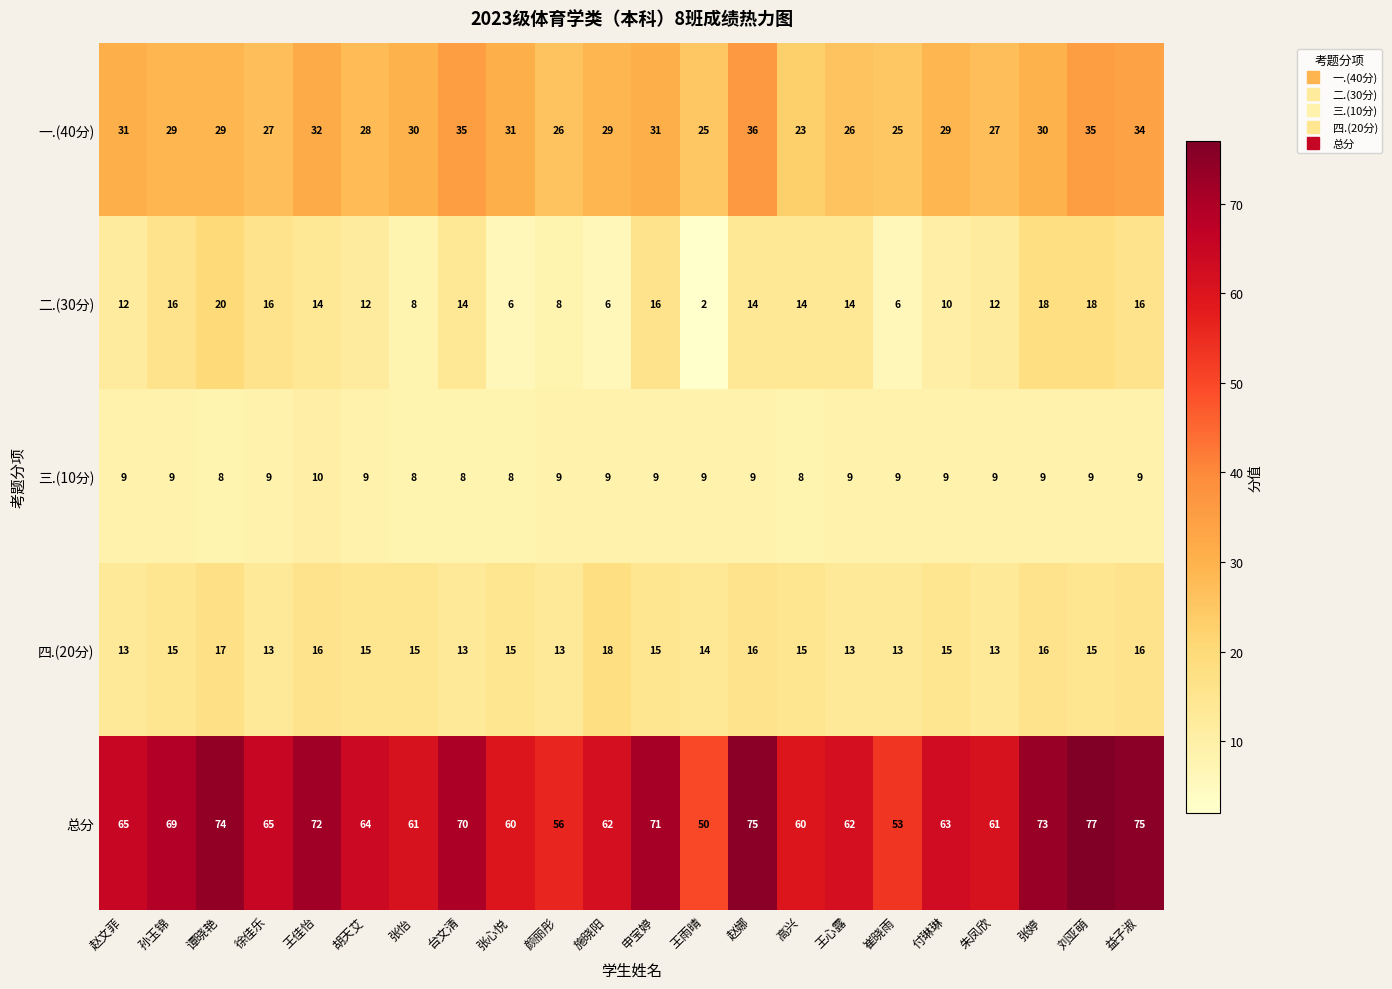

Which series has the largest range (max minus min)?

总分